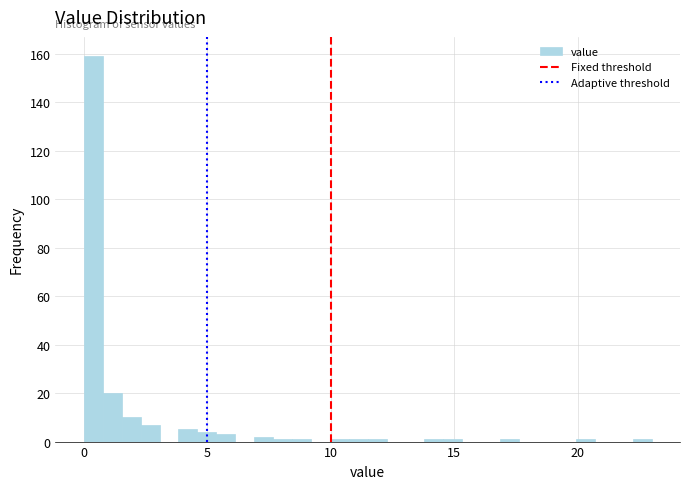

Around what value on the x-axis is the tallest bar? Give the approximate position of its centre, as read against the axis.

0.5